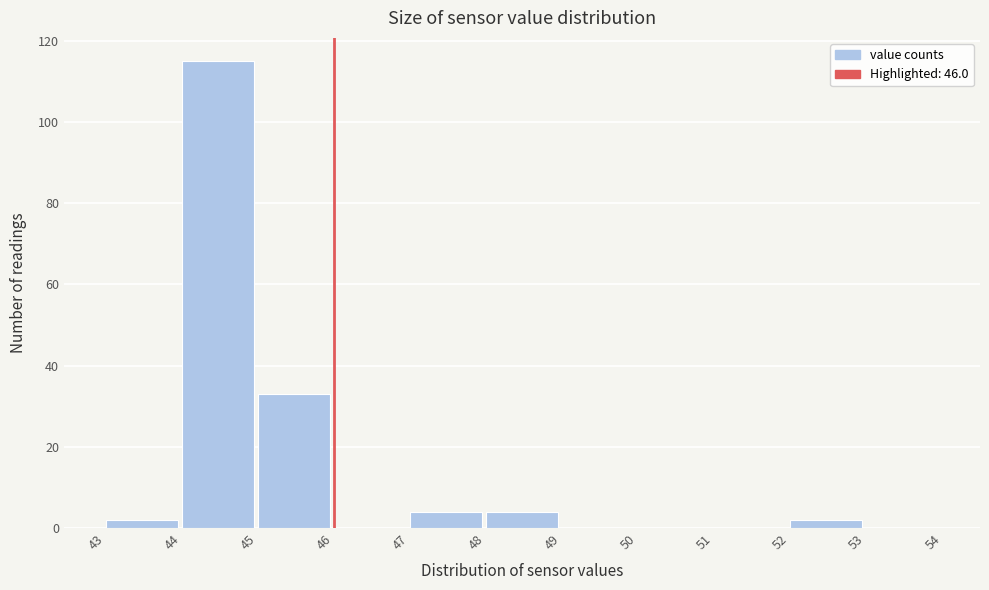

Reading left to right, list every bar in this chart as the range it spans on the x-axis followed by its height. The values are not printed on the chart, so give them approximately, as read against the axis.

43 to 44: 2
44 to 45: 116
45 to 46: 34
46 to 47: 0
47 to 48: 4
48 to 49: 4
49 to 50: 0
50 to 51: 0
51 to 52: 0
52 to 53: 2
53 to 54: 0